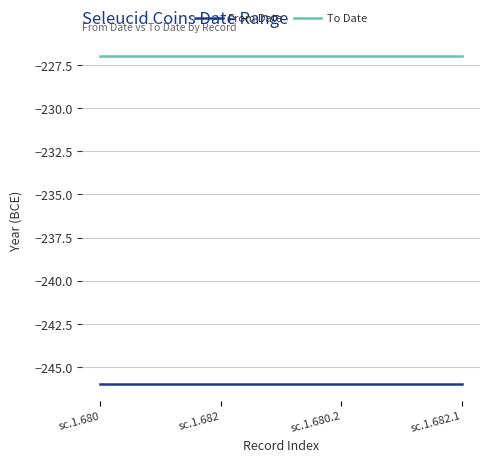

True or false: From Date has more than 1 points higher than both neighbors.

False